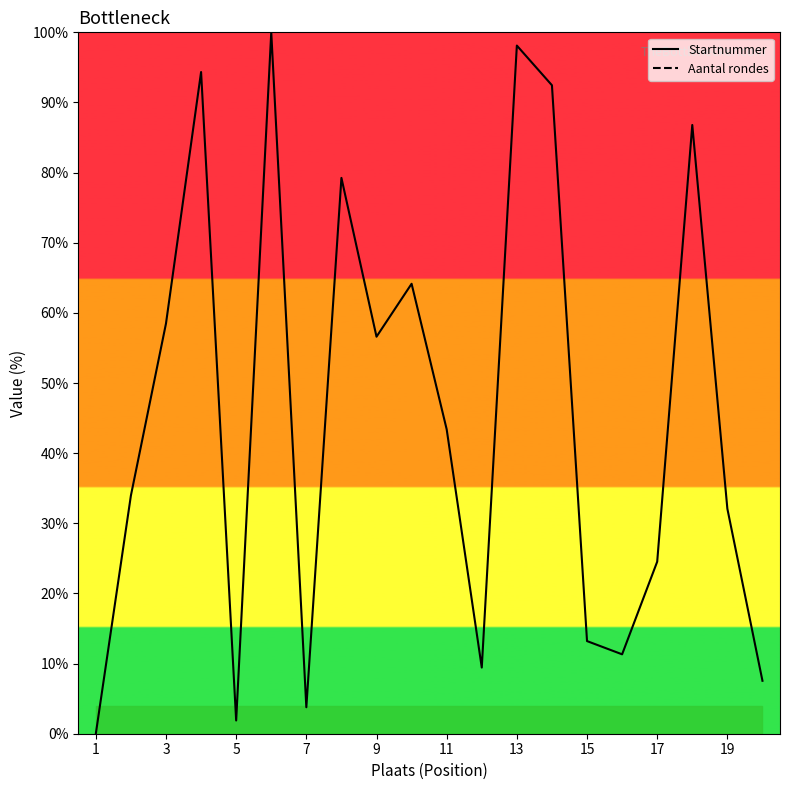

The value of Startnummer at 19 is 101.8. True or false?

False